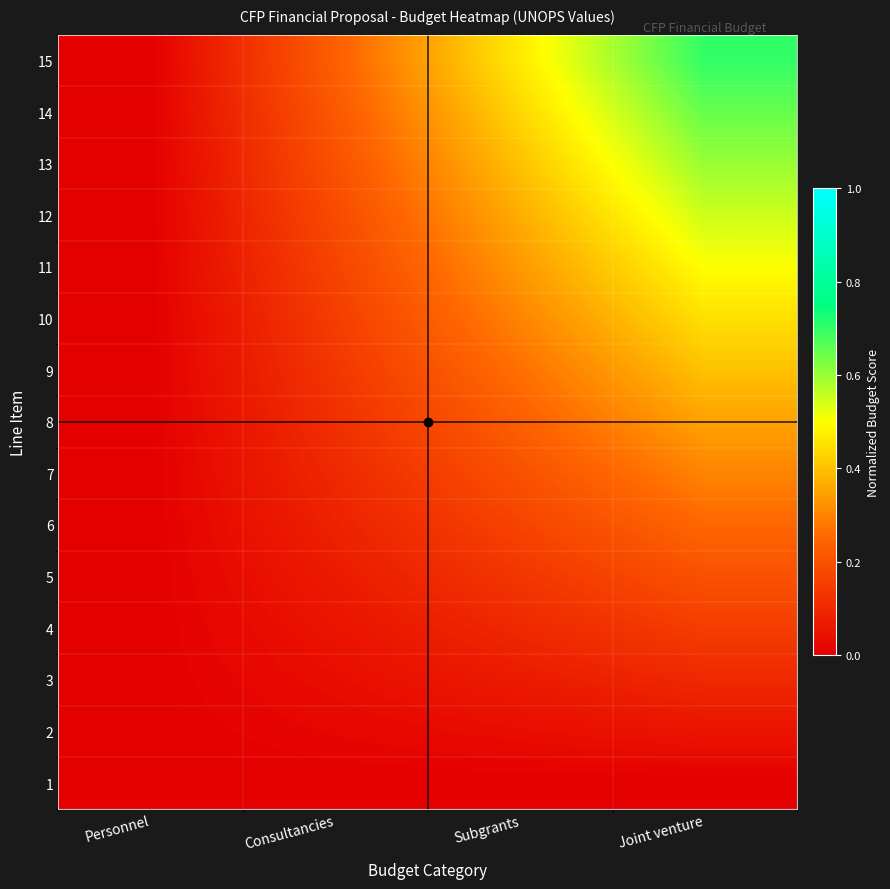

Reading left to right, extract all data points from this chart.

1: Personnel=0.0	Consultancies=0.0	Subgrants=0.0	Joint venture=0.0
2: Personnel=0.0	Consultancies=0.0	Subgrants=0.0	Joint venture=0.1
3: Personnel=0.0	Consultancies=0.0	Subgrants=0.1	Joint venture=0.1
4: Personnel=0.0	Consultancies=0.1	Subgrants=0.1	Joint venture=0.2
5: Personnel=0.0	Consultancies=0.1	Subgrants=0.1	Joint venture=0.2
6: Personnel=0.0	Consultancies=0.1	Subgrants=0.2	Joint venture=0.2
7: Personnel=0.0	Consultancies=0.1	Subgrants=0.2	Joint venture=0.3
8: Personnel=0.0	Consultancies=0.1	Subgrants=0.2	Joint venture=0.3
9: Personnel=0.0	Consultancies=0.1	Subgrants=0.3	Joint venture=0.4
10: Personnel=0.0	Consultancies=0.1	Subgrants=0.3	Joint venture=0.4
11: Personnel=0.0	Consultancies=0.2	Subgrants=0.3	Joint venture=0.5
12: Personnel=0.0	Consultancies=0.2	Subgrants=0.4	Joint venture=0.5
13: Personnel=0.0	Consultancies=0.2	Subgrants=0.4	Joint venture=0.6
14: Personnel=0.0	Consultancies=0.2	Subgrants=0.4	Joint venture=0.7
15: Personnel=0.0	Consultancies=0.2	Subgrants=0.5	Joint venture=0.7